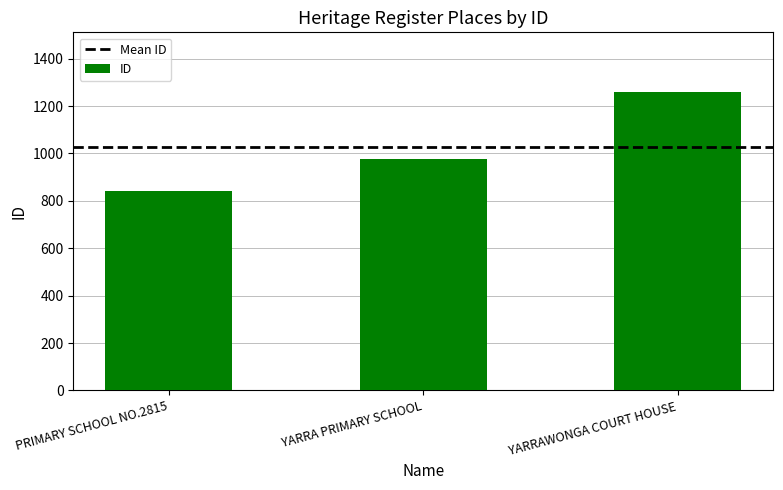

What is the value of the 1st bar from the left?

842